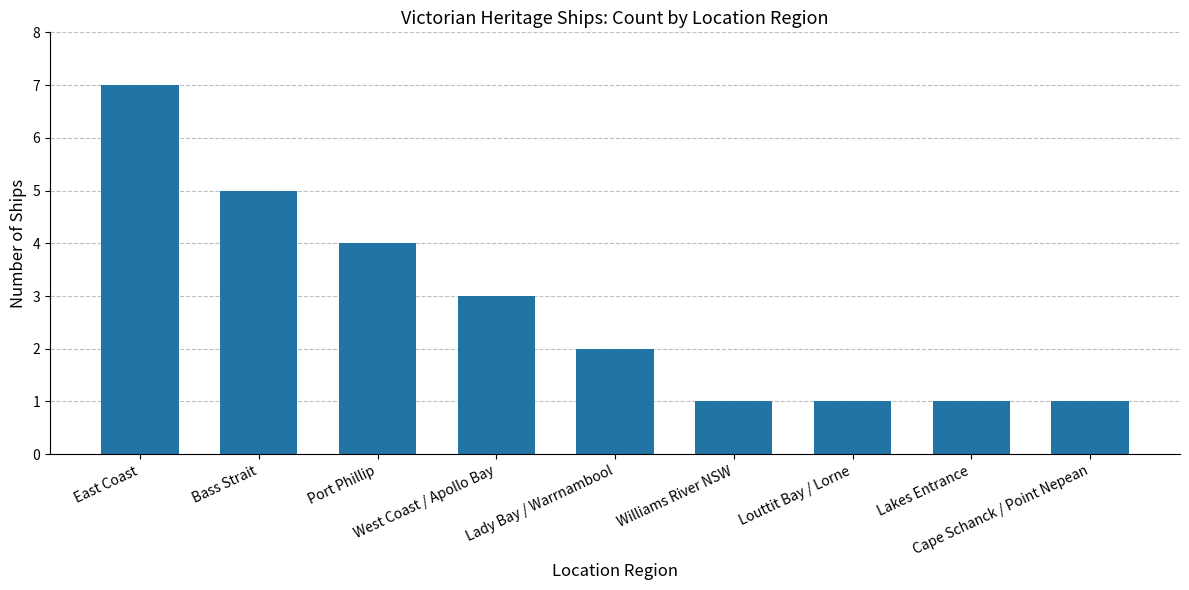

What is the label of the 5th bar from the left?

Lady Bay / Warrnambool